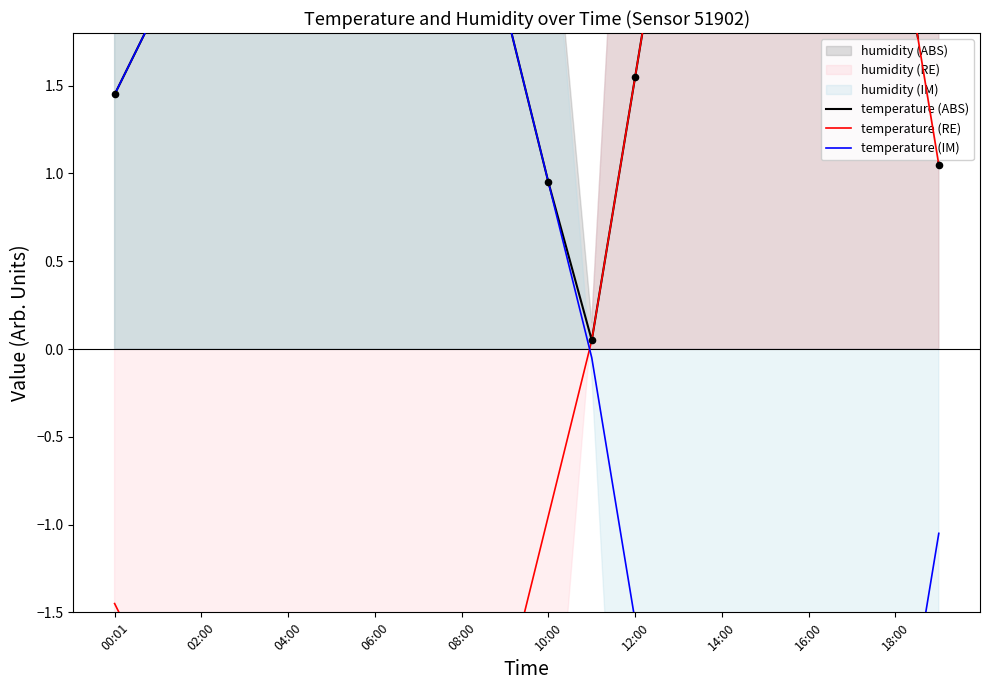

Is the value of temperature (ABS) at 12:00 greater than the value of temperature (IM) at 19?

Yes